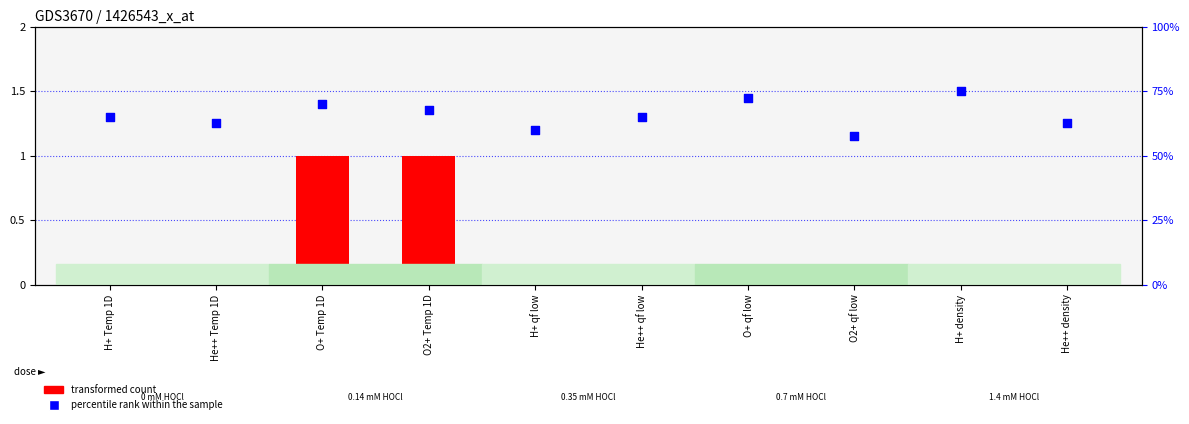

Which series reaches the minimum Y coordinate?

transformed count